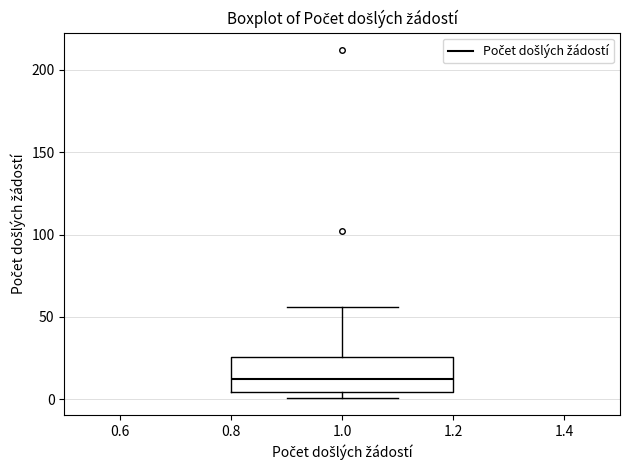

Where is the lower edge of the box at x = 1.0 on the y-axis? The values are not printed on the chart, so give them approximately, as read against the axis.

5